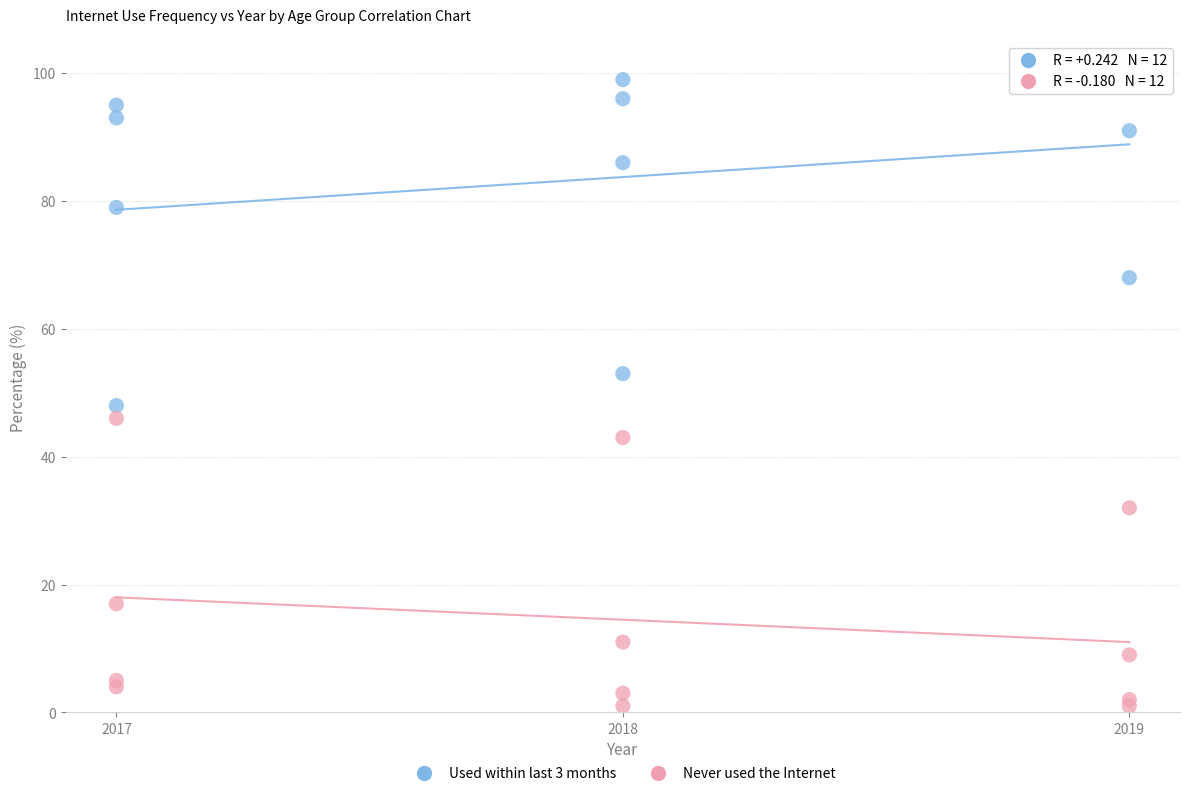

Which series reaches the maximum Y coordinate?

Used within last 3 months